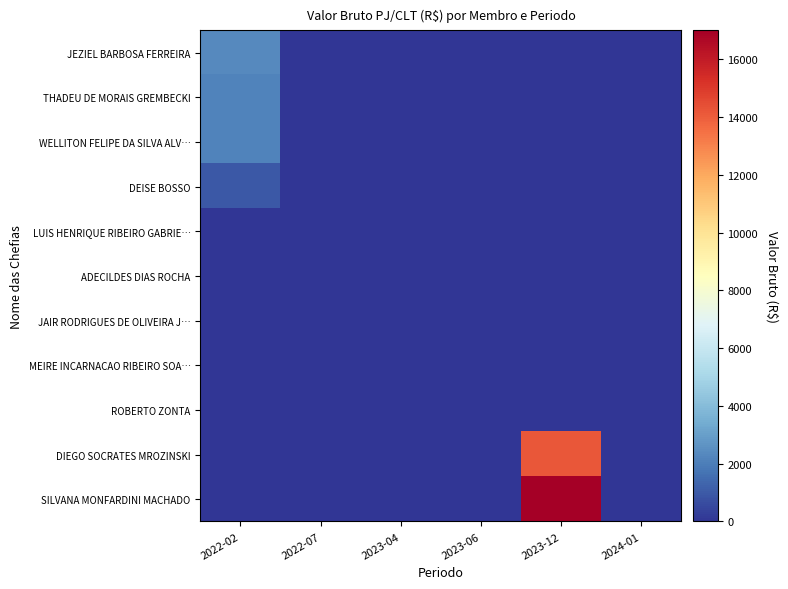

Which series has the largest total across all categories?

SILVANA MONFARDINI MACHADO